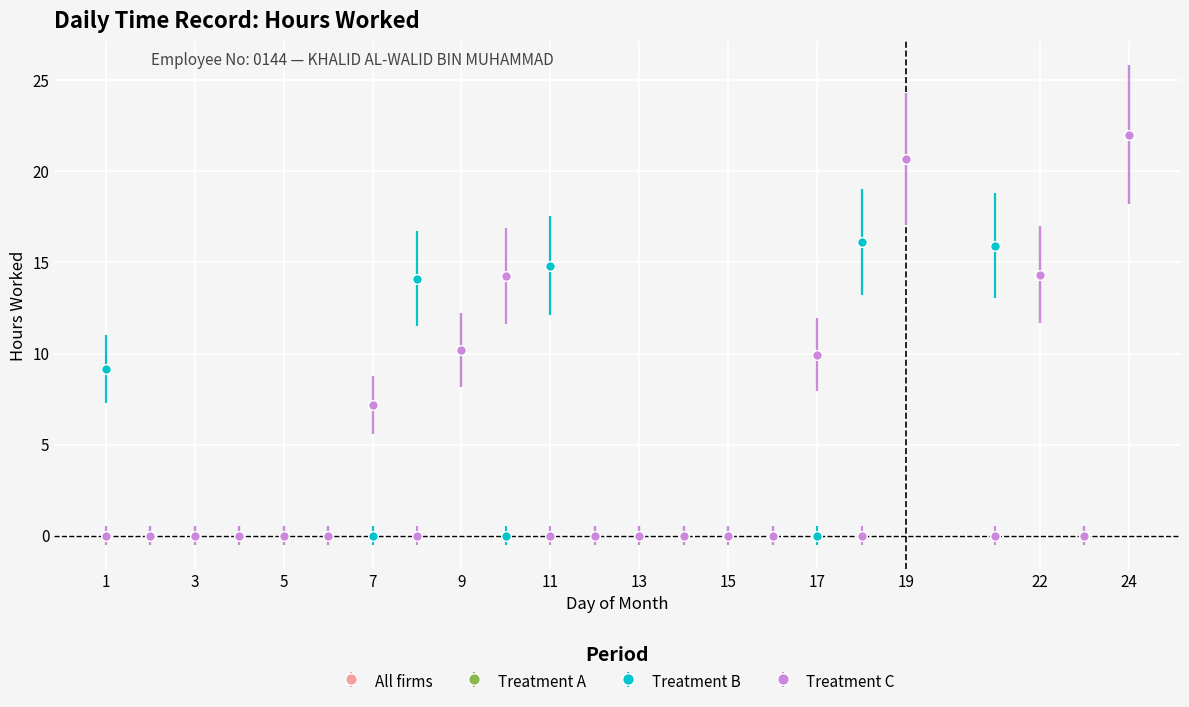

True or false: Treatment A has more than 2 points higher than both neighbors.

True